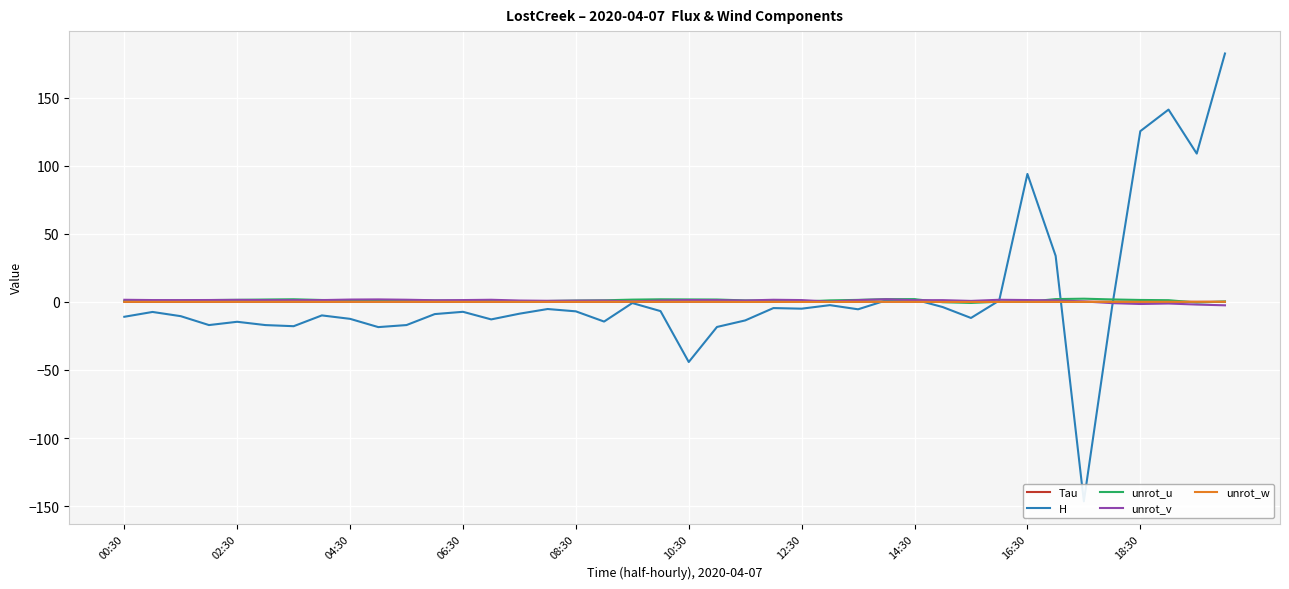

How many lines are shown in the chart?

5